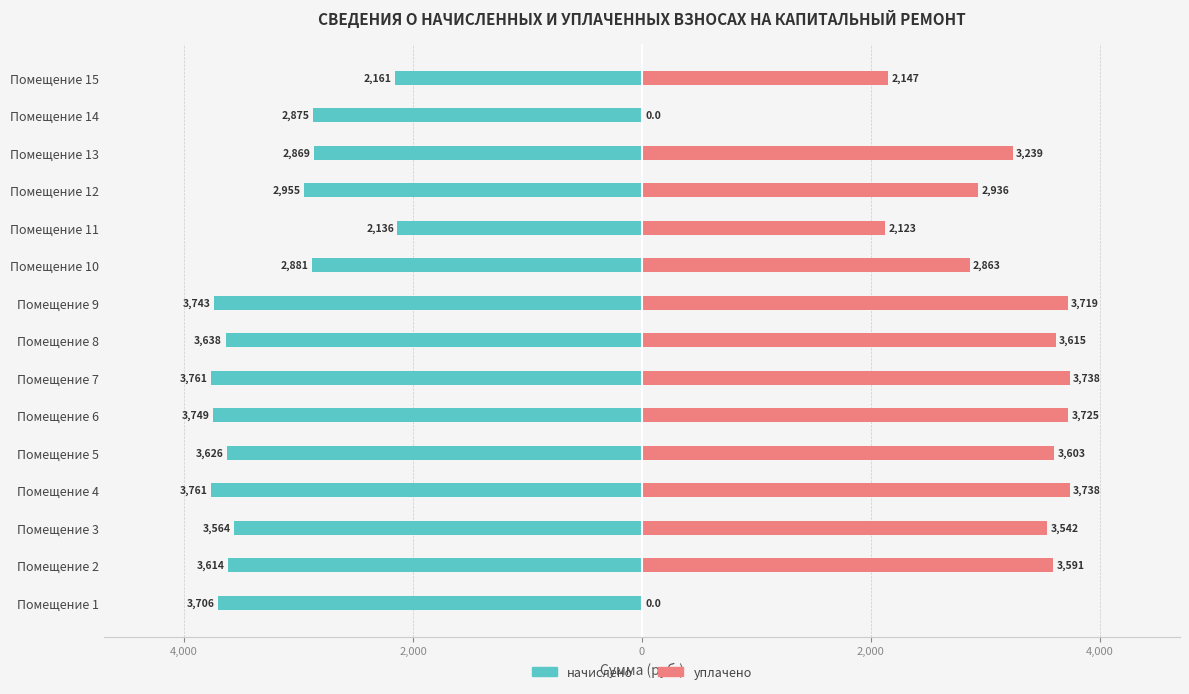

Count the number of categories in the chart.

15